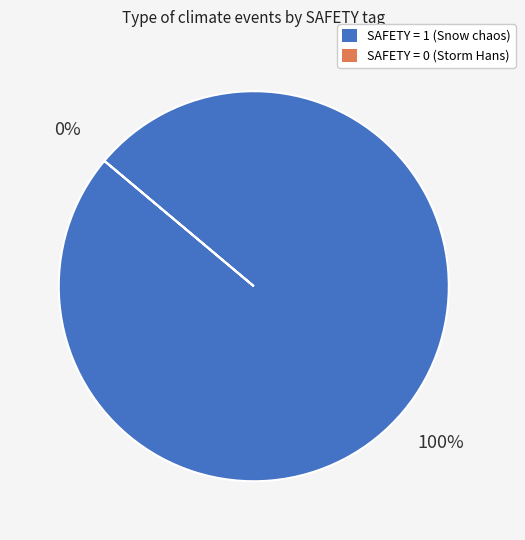

To the nearest percent, what is the average slice percentage?

50%